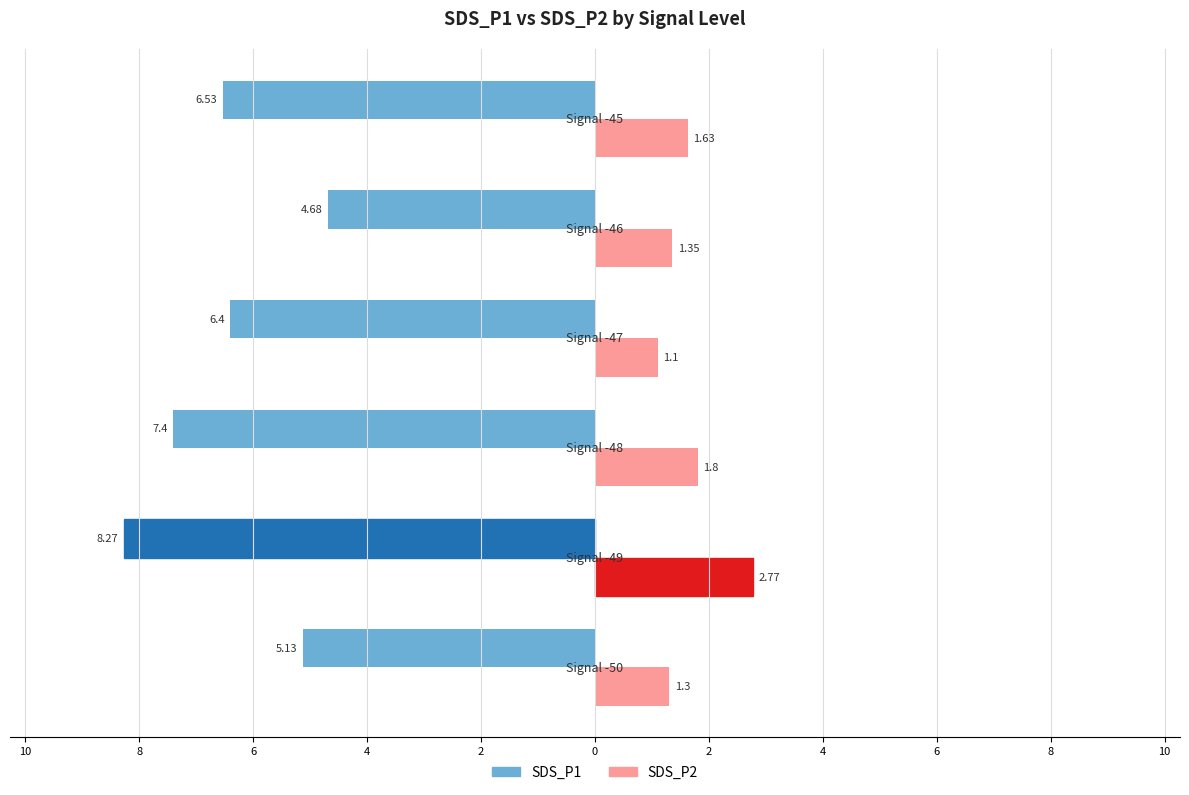

What is the minimum value for SDS_P2?

1.1